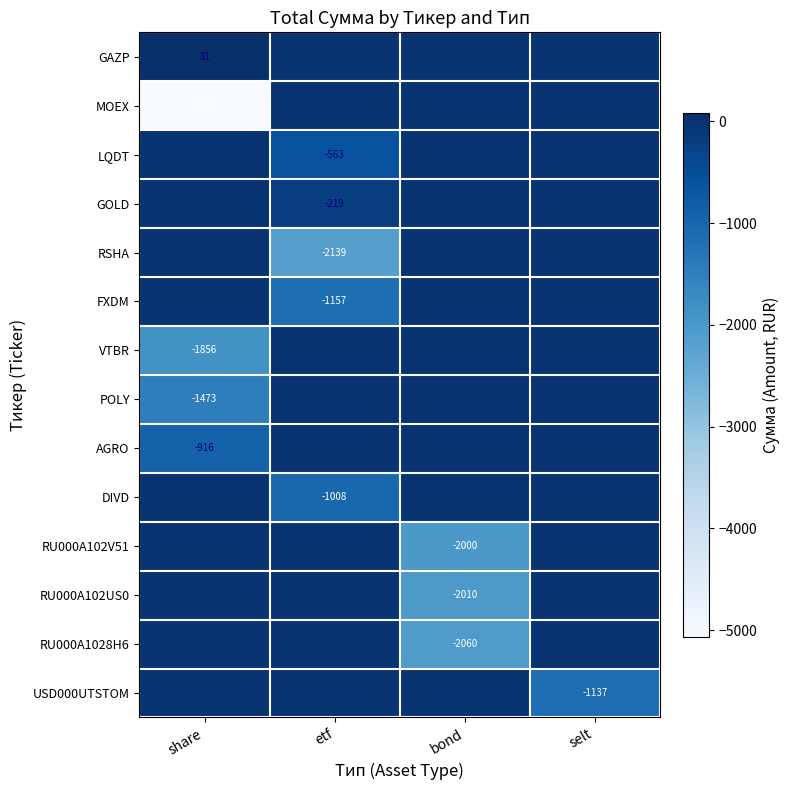

The value of VTBR at share is -1070. True or false?

False